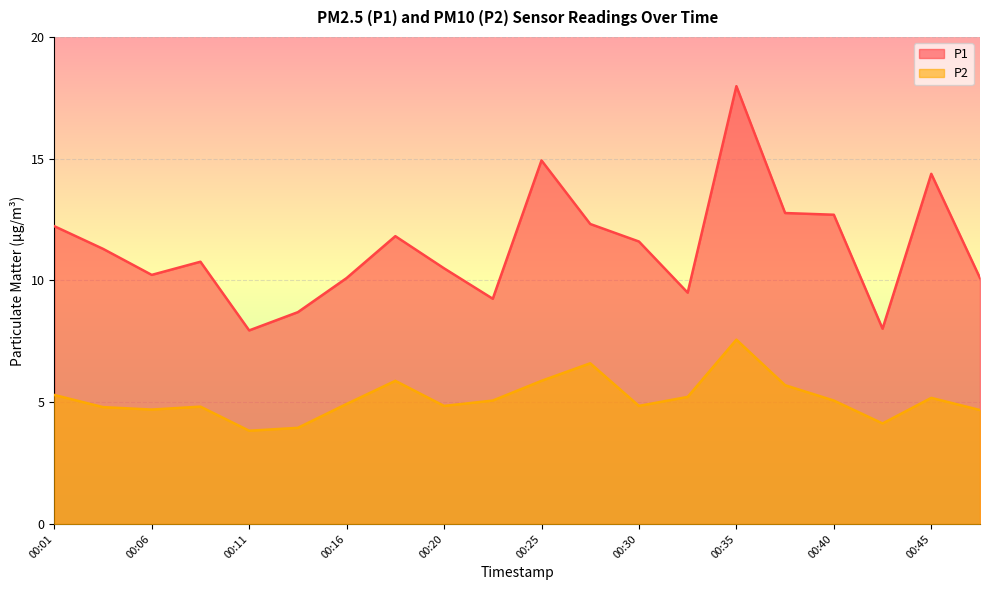

Where is P2 nearest to the value 5?

00:16